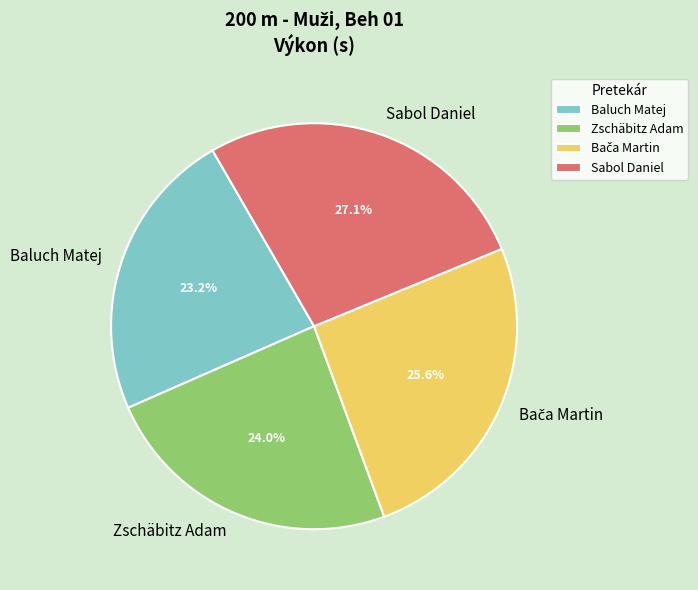

How much of the chart is everything except Baluch Matej?

76.8%